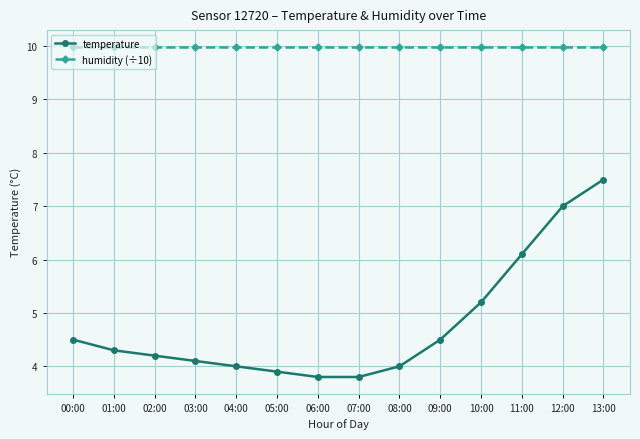

Rank the series by their maximum value, from highest to lowest.

humidity (÷10), temperature